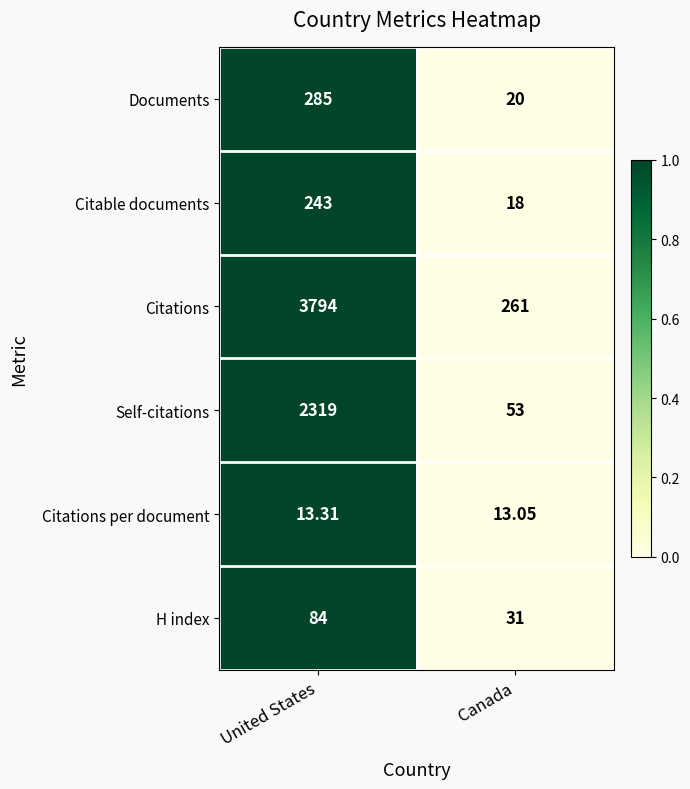

At which category does the chart reach its minimum across all series?

Canada